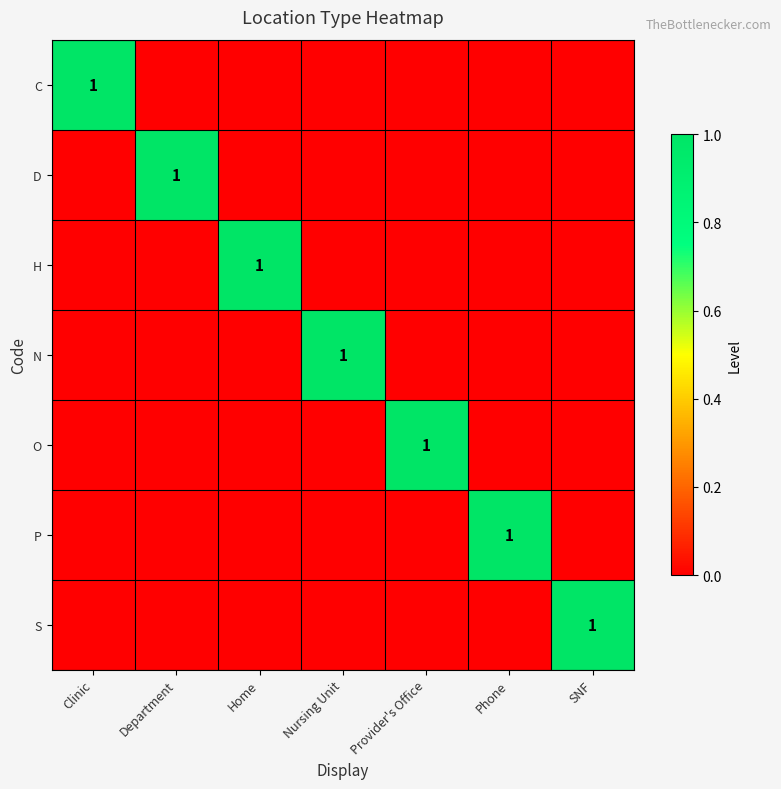

Which series has the largest total across all categories?

C